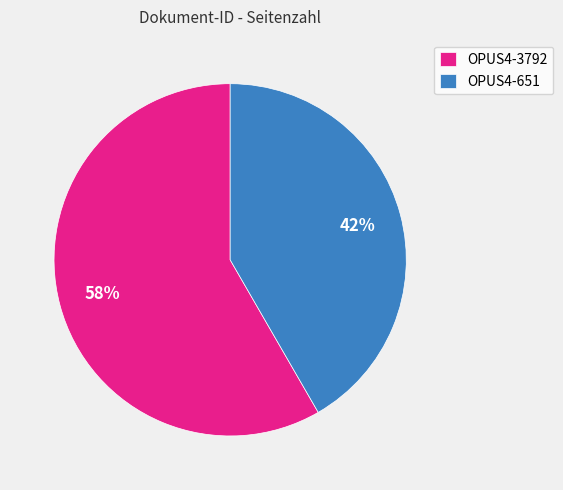

How many segments does this pie chart have?

2